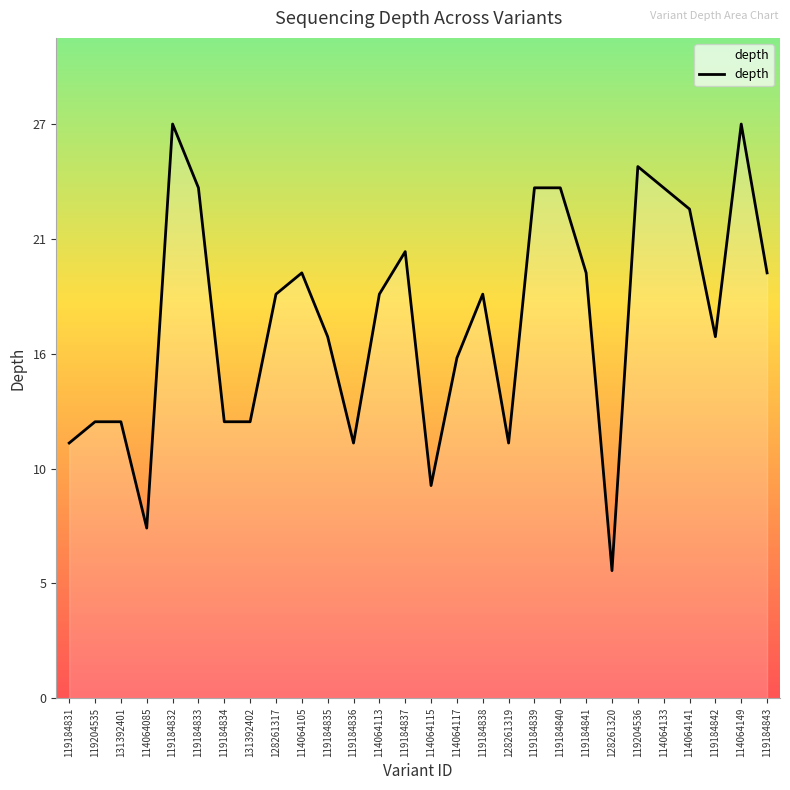

Is this an area chart (filled region under the line)?

Yes